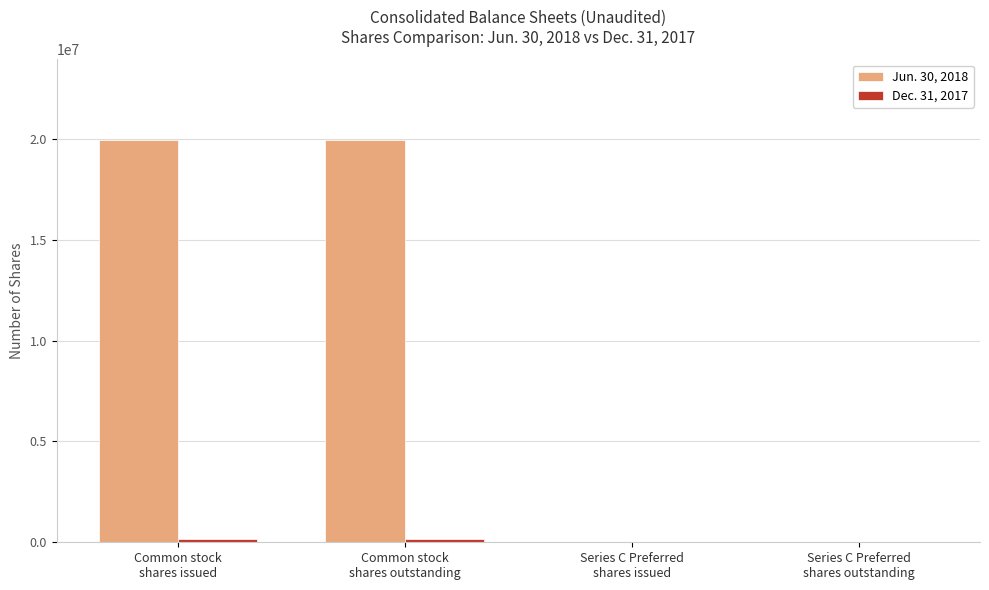

Which series has the largest total across all categories?

Jun. 30, 2018